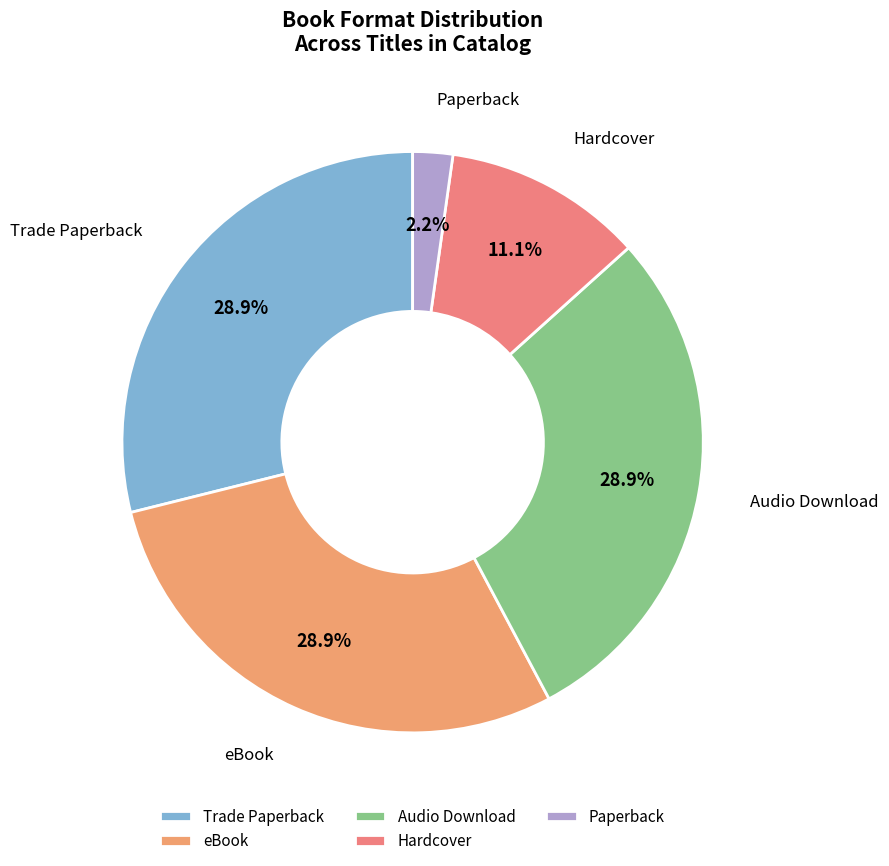

Is there a majority slice in this chart?

No